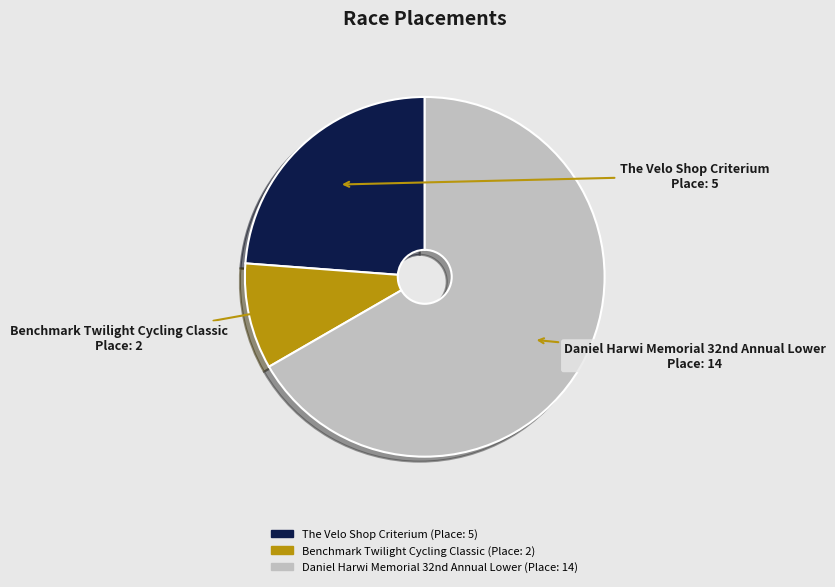

Is there a majority slice in this chart?

Yes